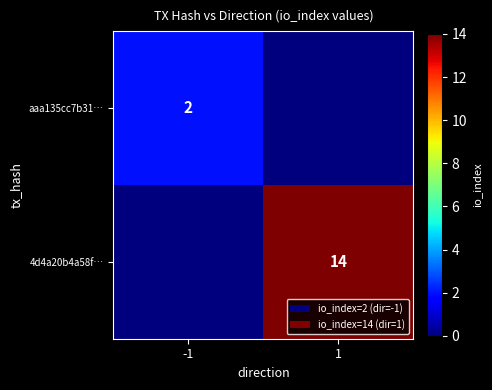

Is the value of aaa135cc7b31… at -1 greater than the value of 4d4a20b4a58f… at 1?

No